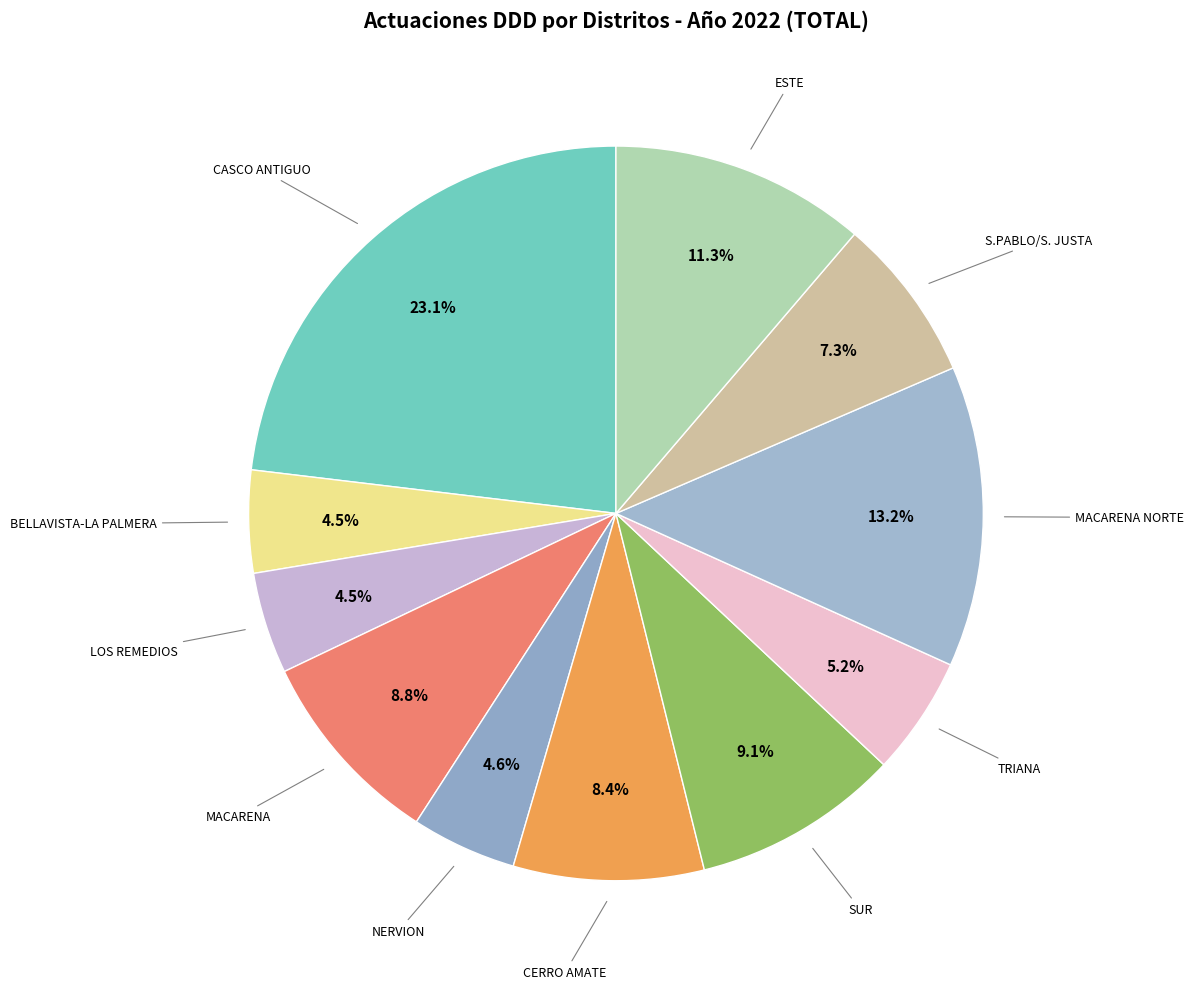

To the nearest percent, what is the difference between the largest and smallest slice percentages?

19%